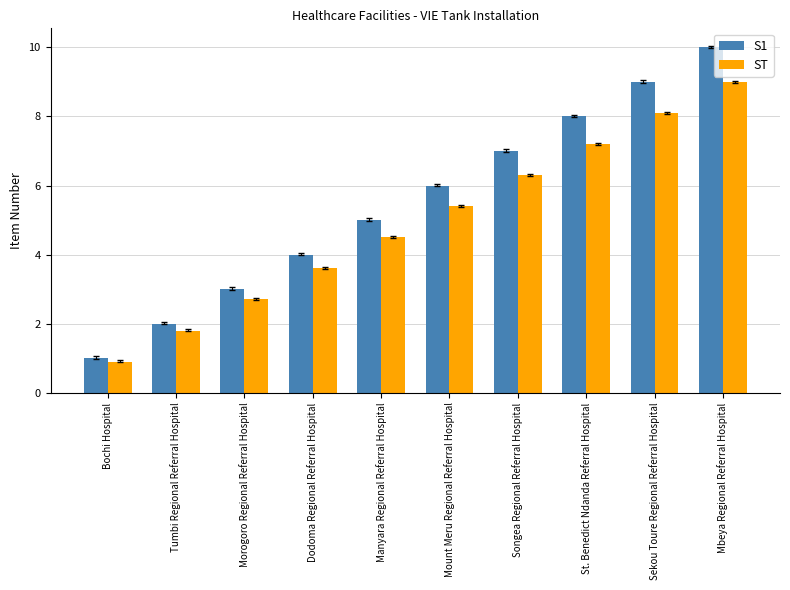

Between Tumbi Regional Referral Hospital and Sekou Toure Regional Referral Hospital, which series saw the biggest shift?

S1